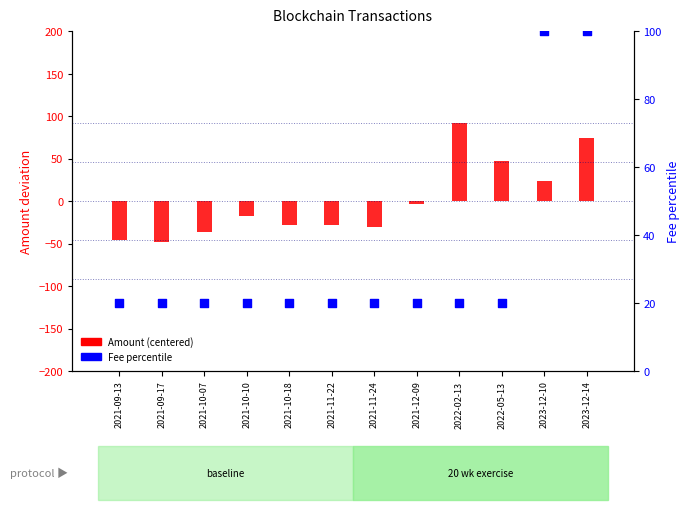

Which series contains the lowest Y value?

Amount (centered)